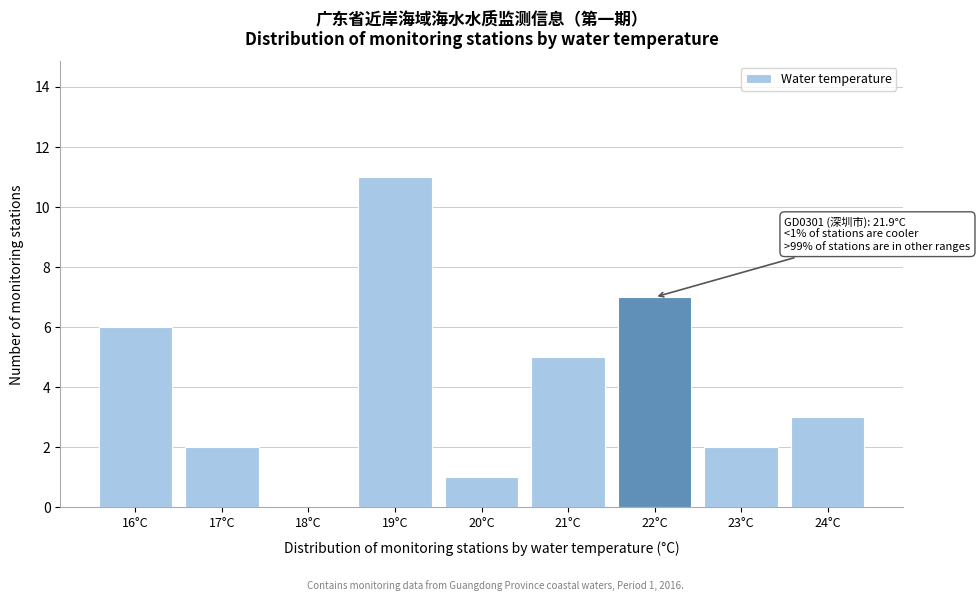

Reading left to right, extract all data points from this chart.

16°C=6	17°C=2	18°C=0	19°C=11	20°C=1	21°C=5	22°C=7	23°C=2	24°C=3